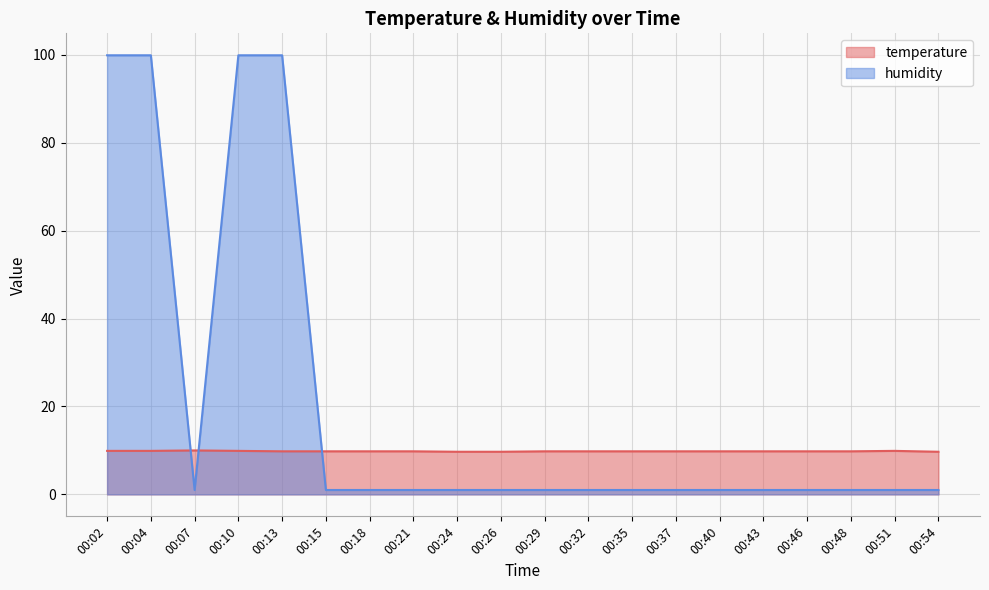

What is the spread (max minus min) of values at 00:32?

8.8